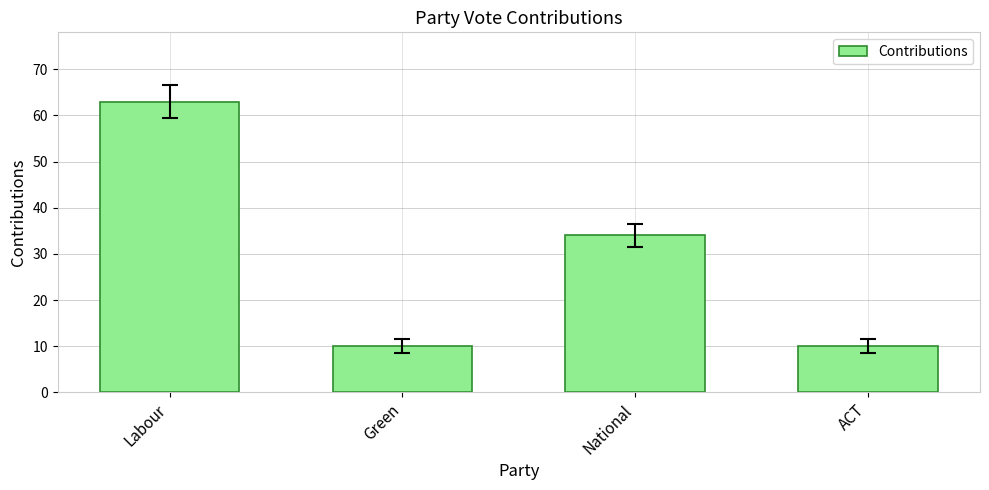

True or false: the data shows 34 at National.

True